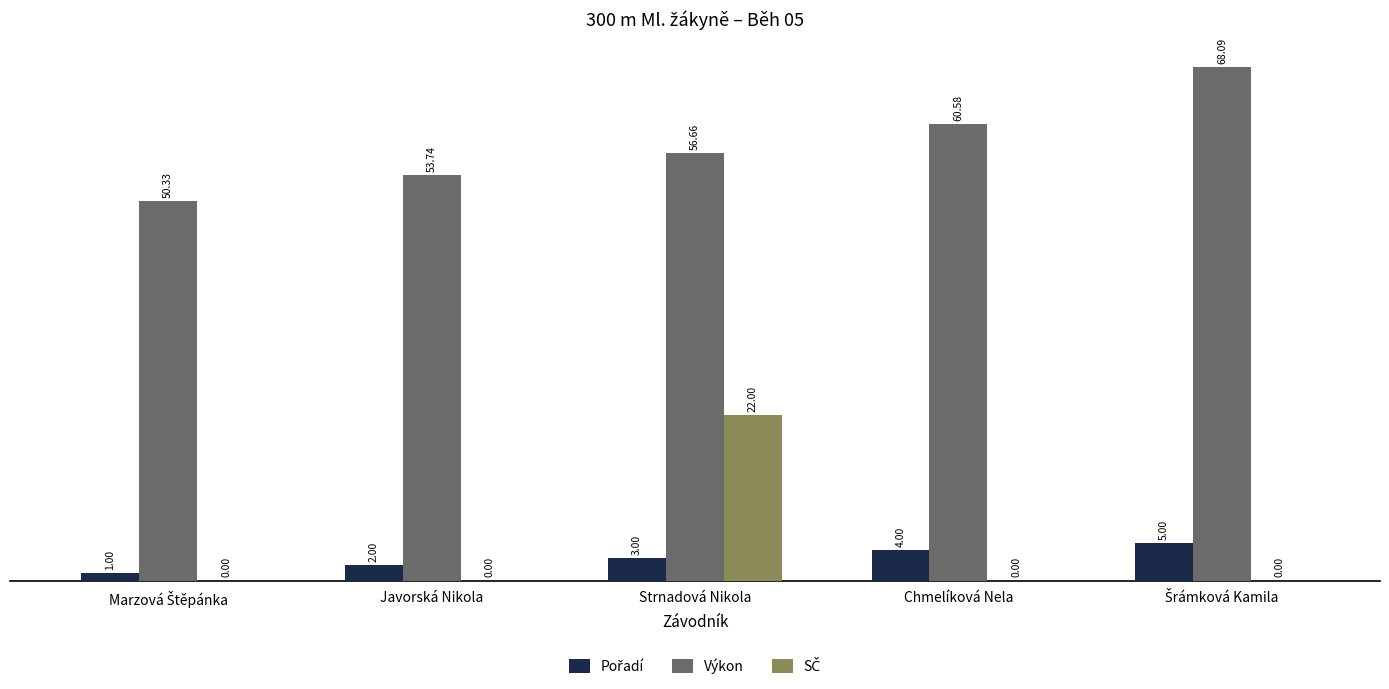

What is the difference between the Výkon values at Javorská Nikola and Chmelíková Nela?

6.8